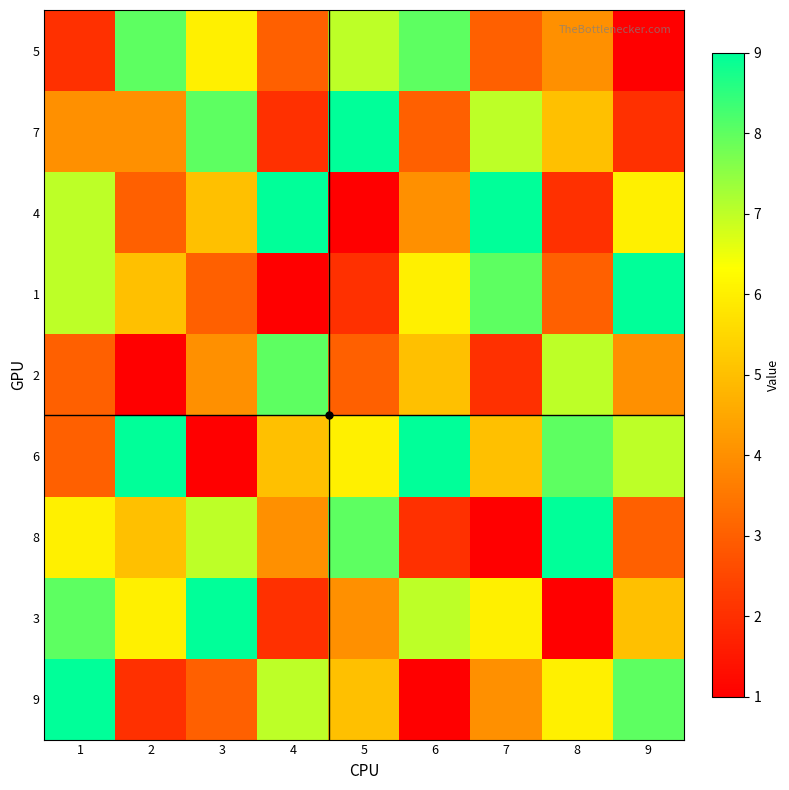

At how many categories does at least one series exceed 6?

9